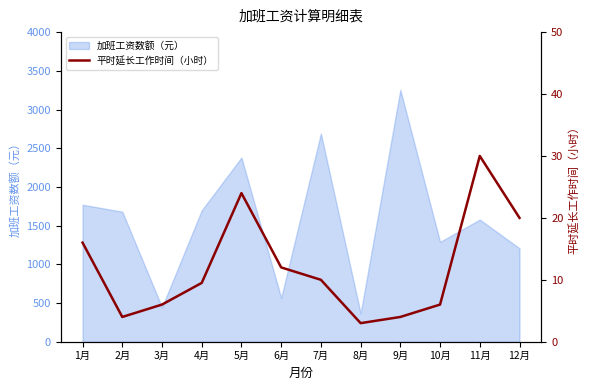

The value of 加班工资数额（元） at 4月 is 1697.4. True or false?

True